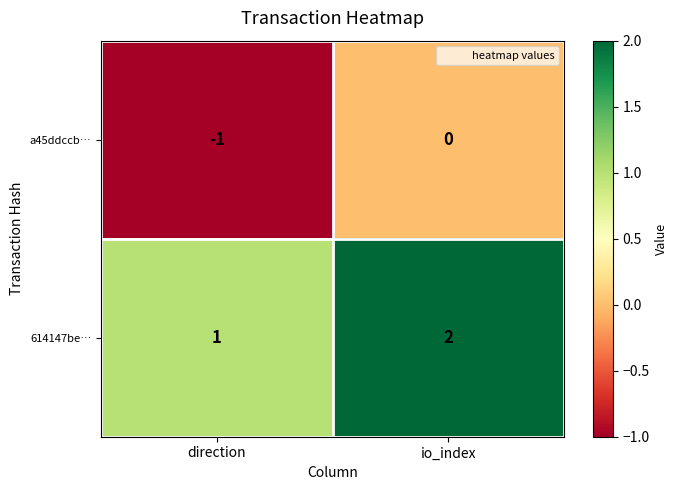

What is the sum of the 614147be… values at direction and io_index?

3